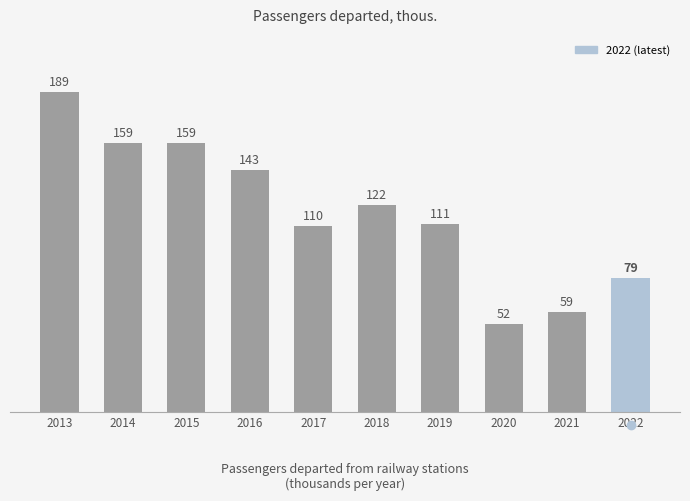

What is the greatest value displayed?

189